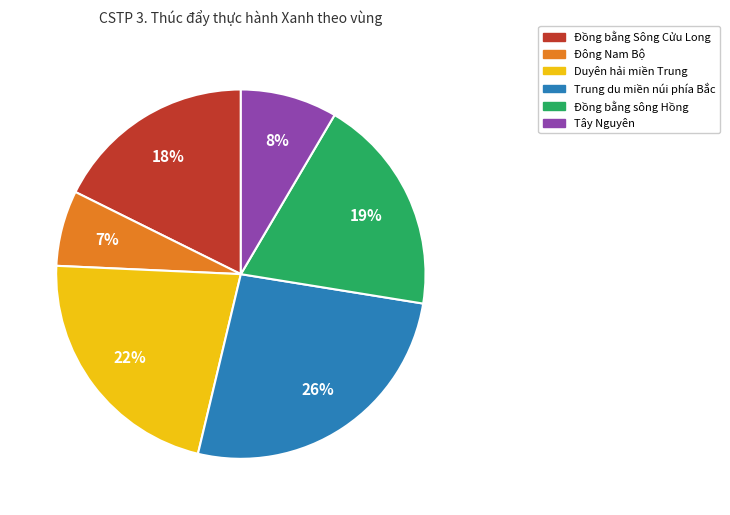

What is the smallest slice in the pie chart?

Đông Nam Bộ